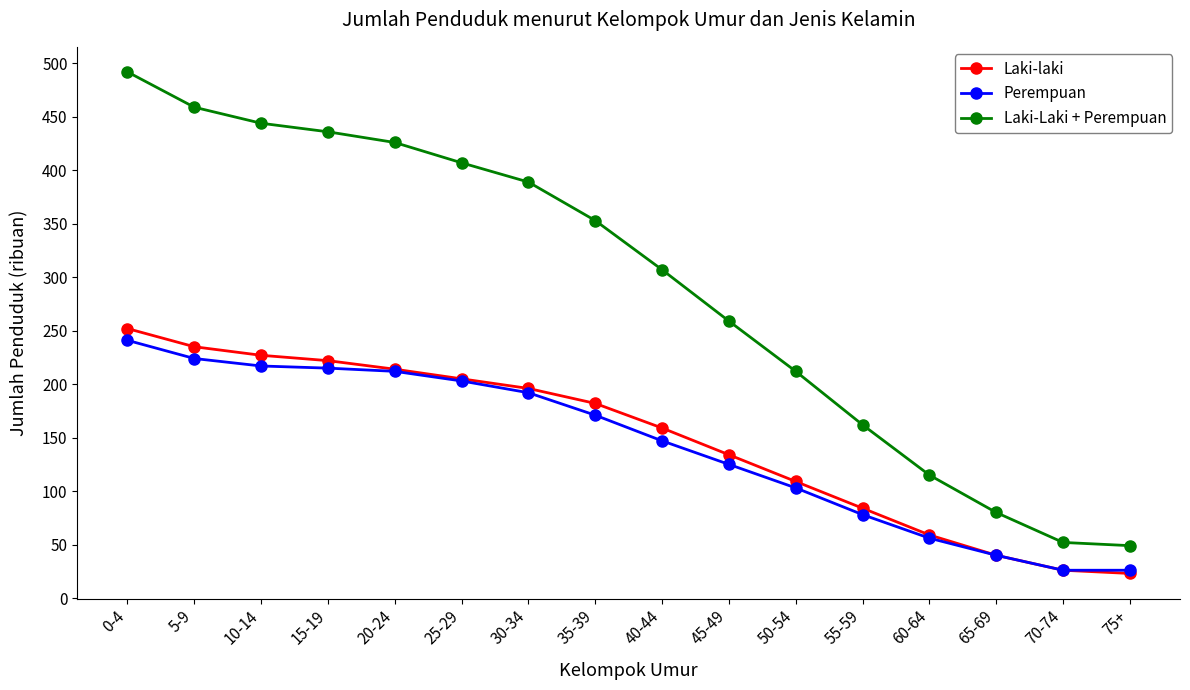

What is the greatest value displayed?

492